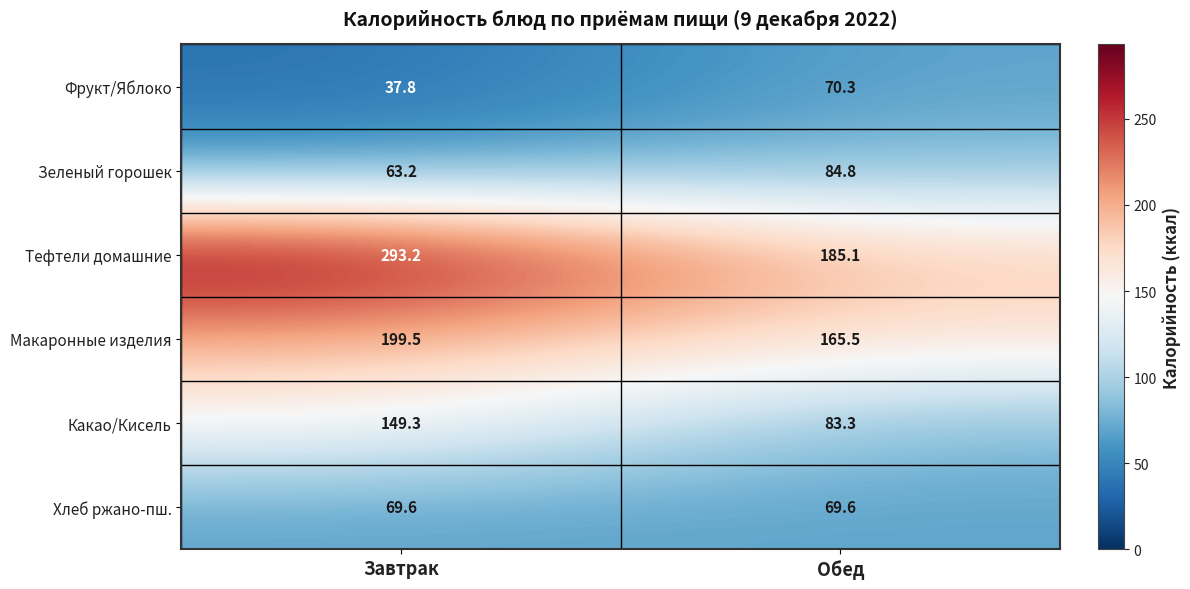

True or false: Макаронные изделия has a value of 86.1 at Завтрак.

False